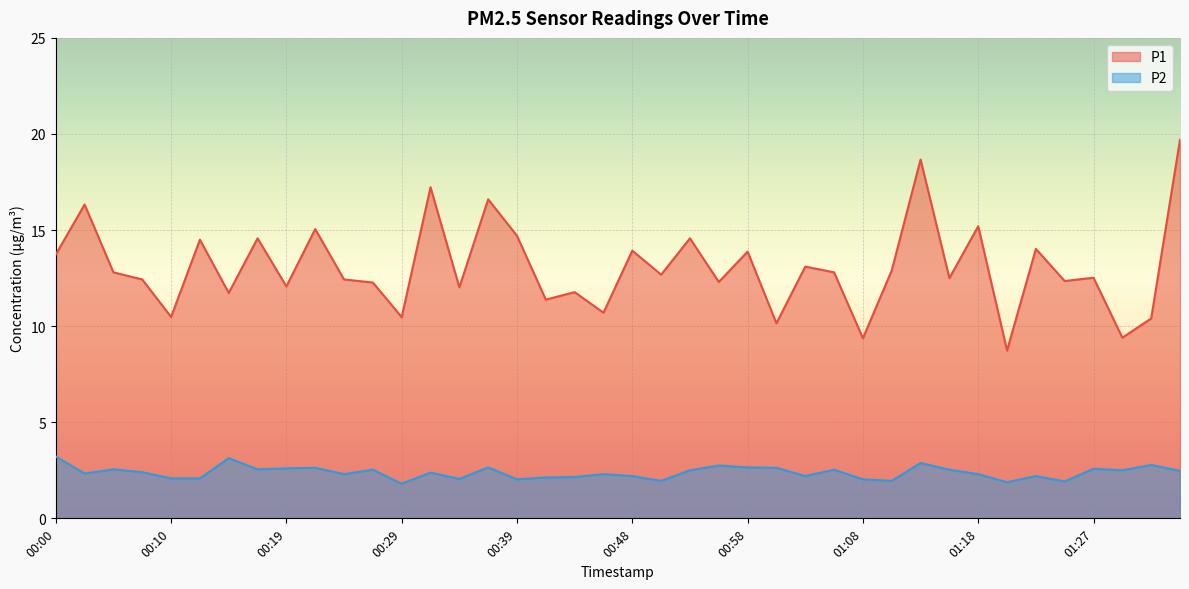

Rank the categories by P1 value from highest to lowest.

01:35, 01:13, 00:31, 00:36, 00:02, 01:18, 00:22, 00:39, 00:17, 00:53, 00:12, 01:22, 00:48, 00:58, 00:00, 01:03, 01:10, 00:05, 01:05, 00:51, 01:27, 01:15, 00:07, 00:24, 01:25, 00:56, 00:27, 00:19, 00:34, 00:44, 00:14, 00:41, 00:46, 00:10, 00:29, 01:32, 01:01, 01:30, 01:08, 01:20